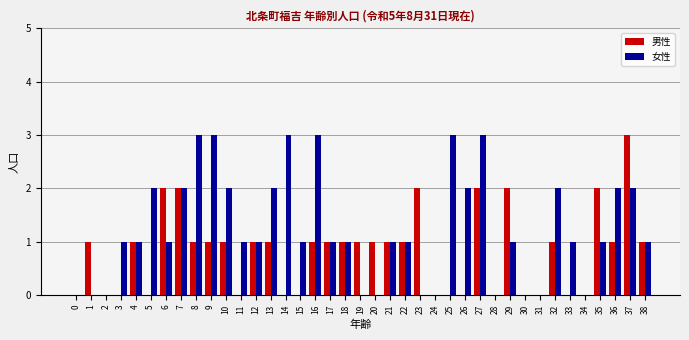

Count the number of categories in the chart.

39